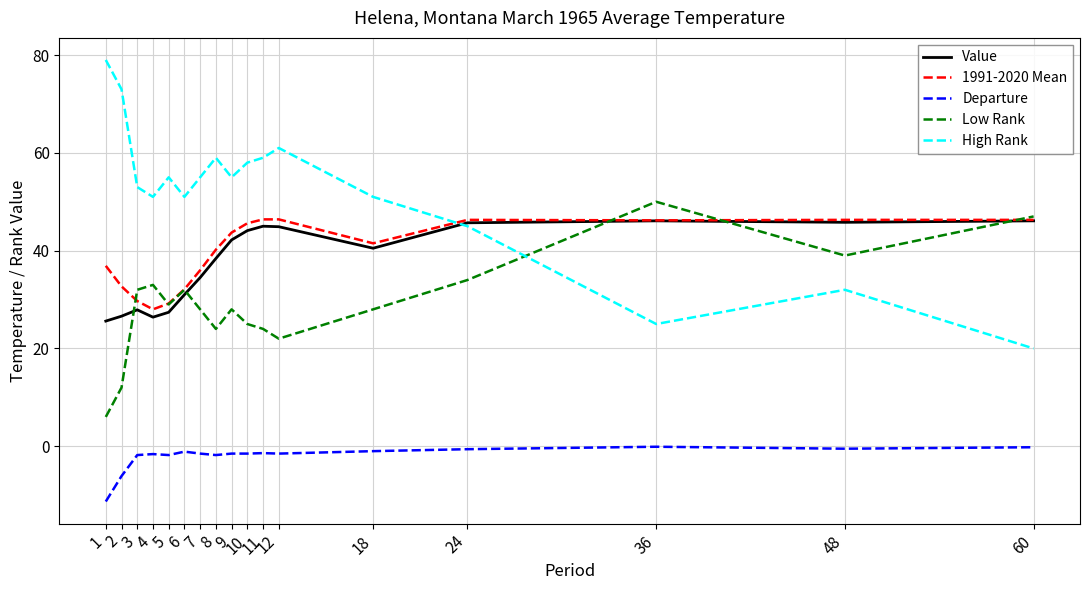

At 4, list the series in order from largest to smallest.

High Rank, Low Rank, 1991-2020 Mean, Value, Departure